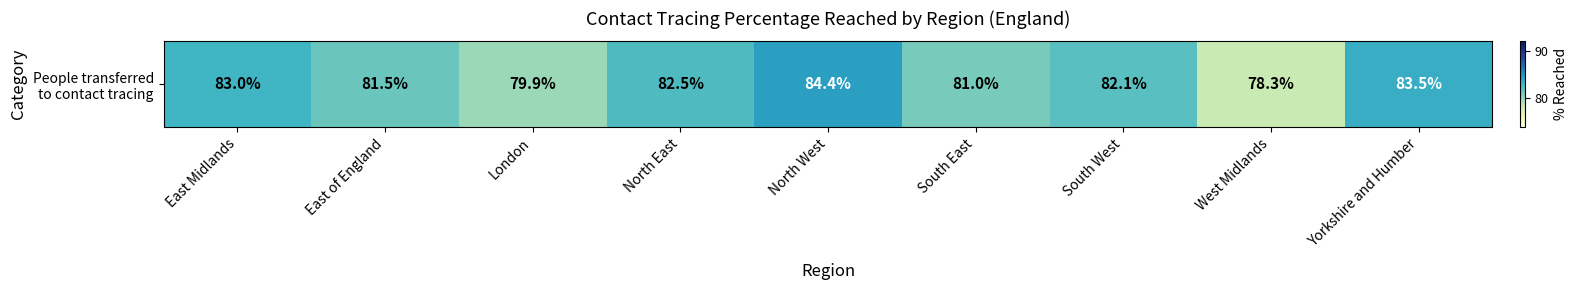

What is the greatest value displayed?

84.4